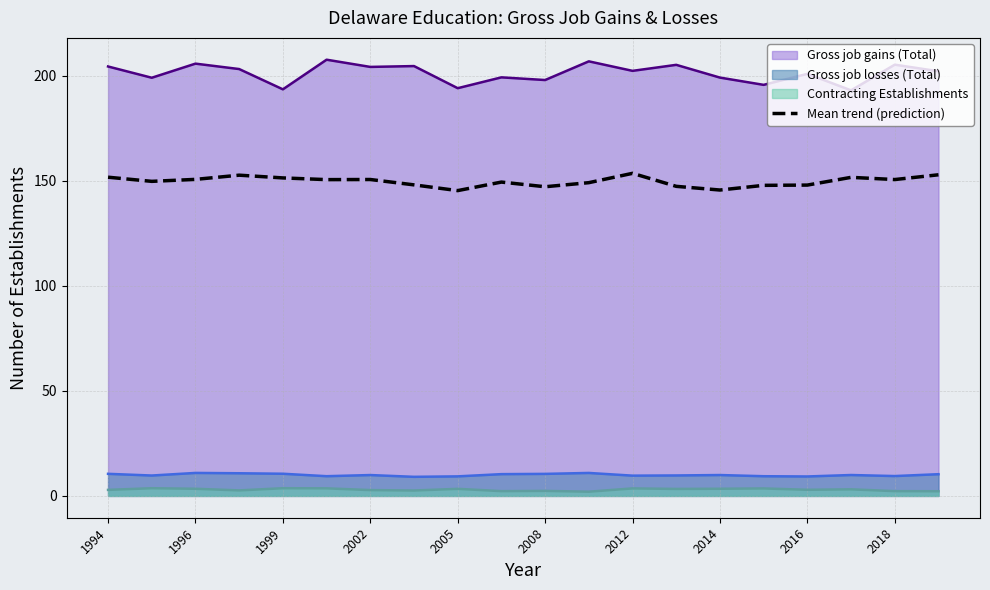

What is the maximum value shown in the chart?

207.6